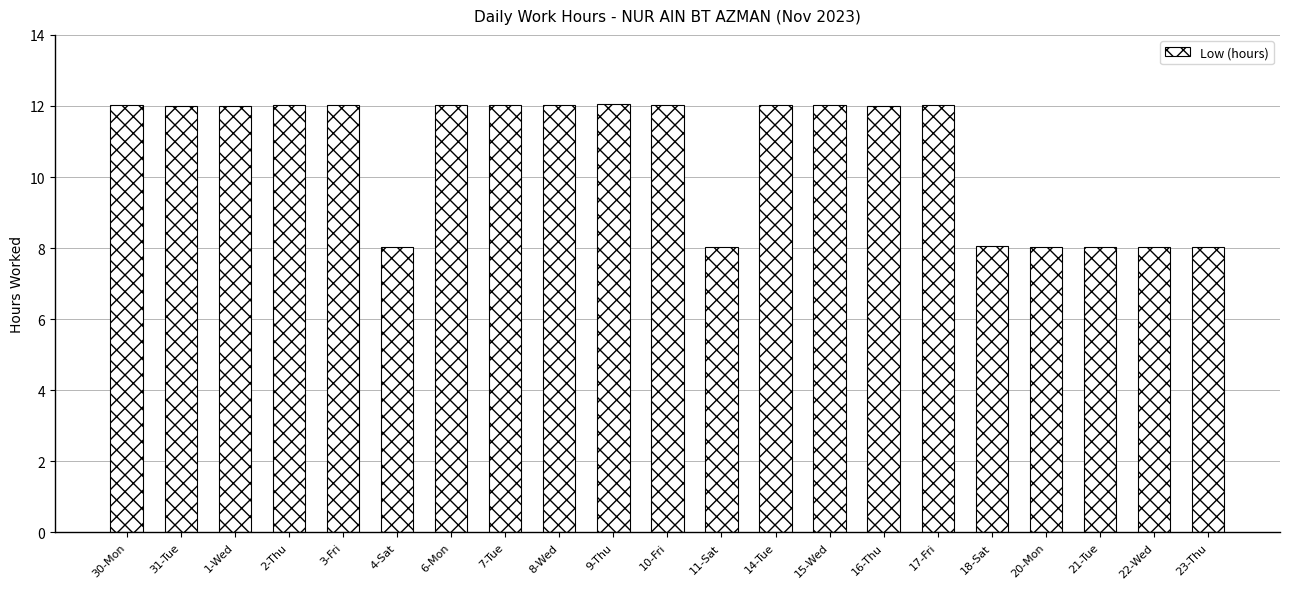

What is the value of the 3rd bar from the left?

12.0